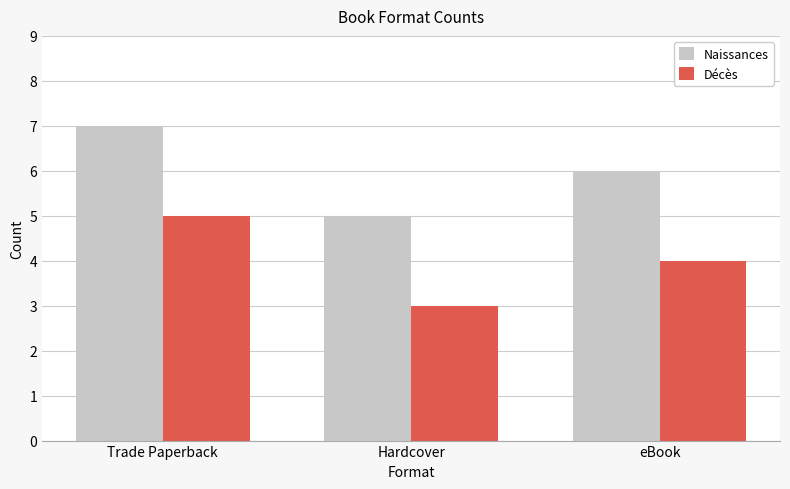

Is the value of Naissances at Trade Paperback greater than the value of Décès at eBook?

Yes